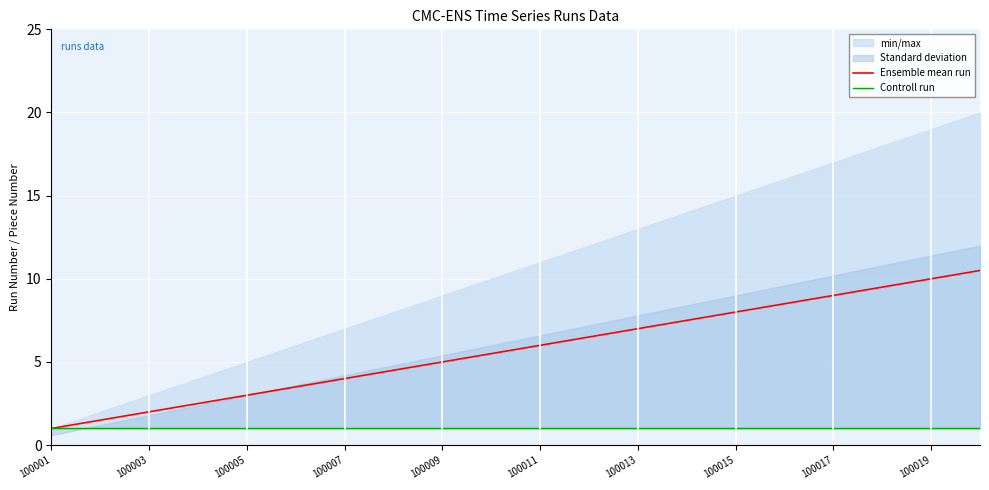

What is the lowest value of the Ensemble mean run series?

1.0